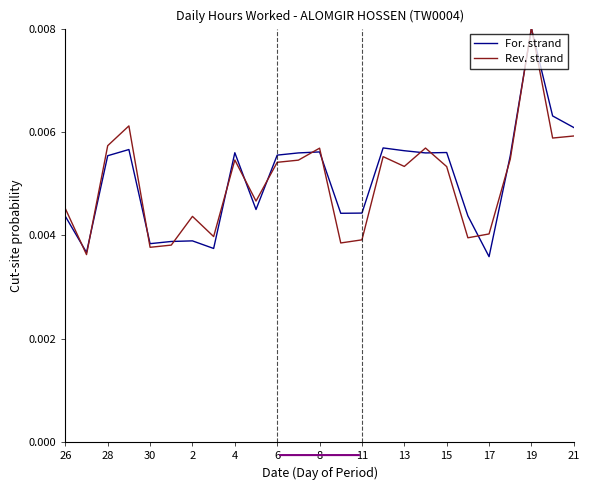

At which label does For. strand reach its peak?

19